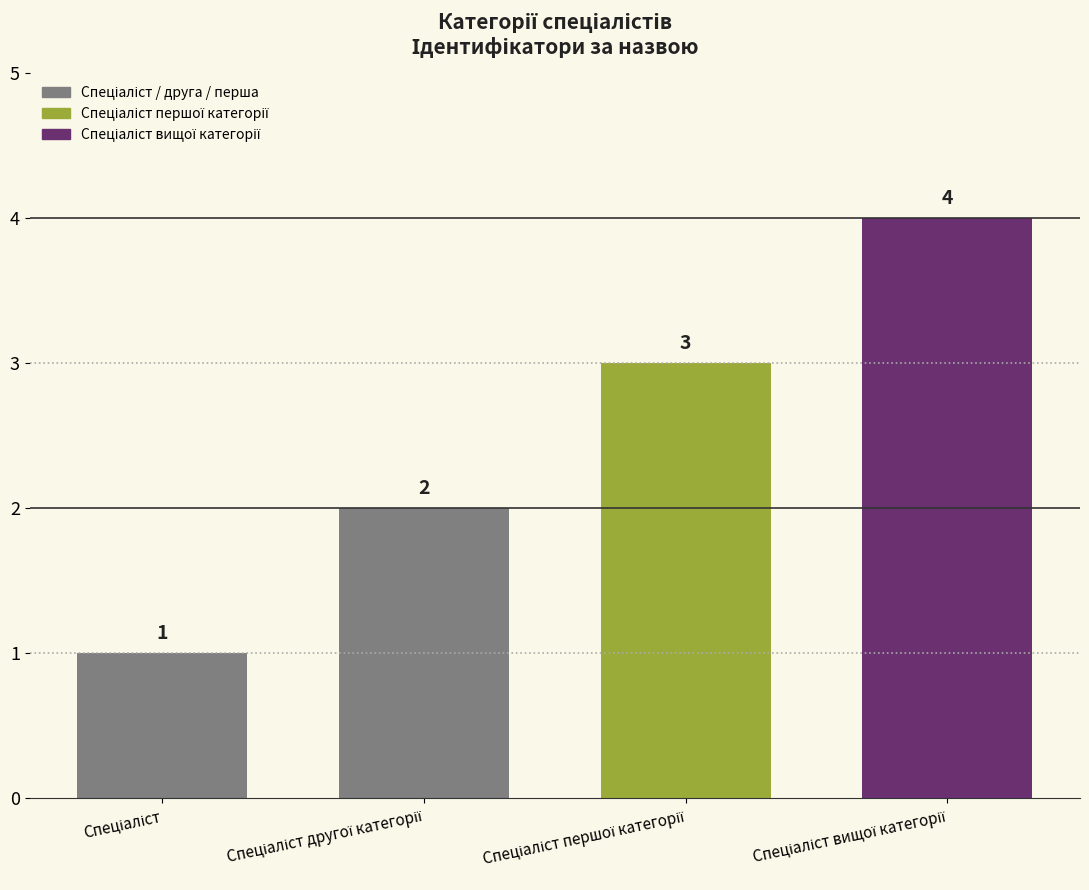

What is the difference between the maximum and second lowest values?

2